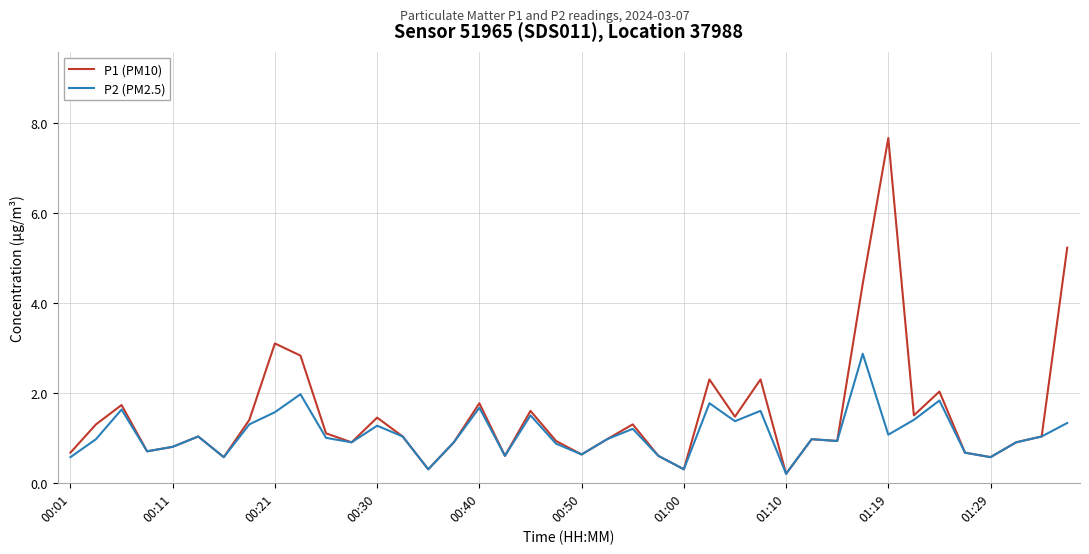

Rank the series by their maximum value, from lowest to highest.

P2 (PM2.5), P1 (PM10)